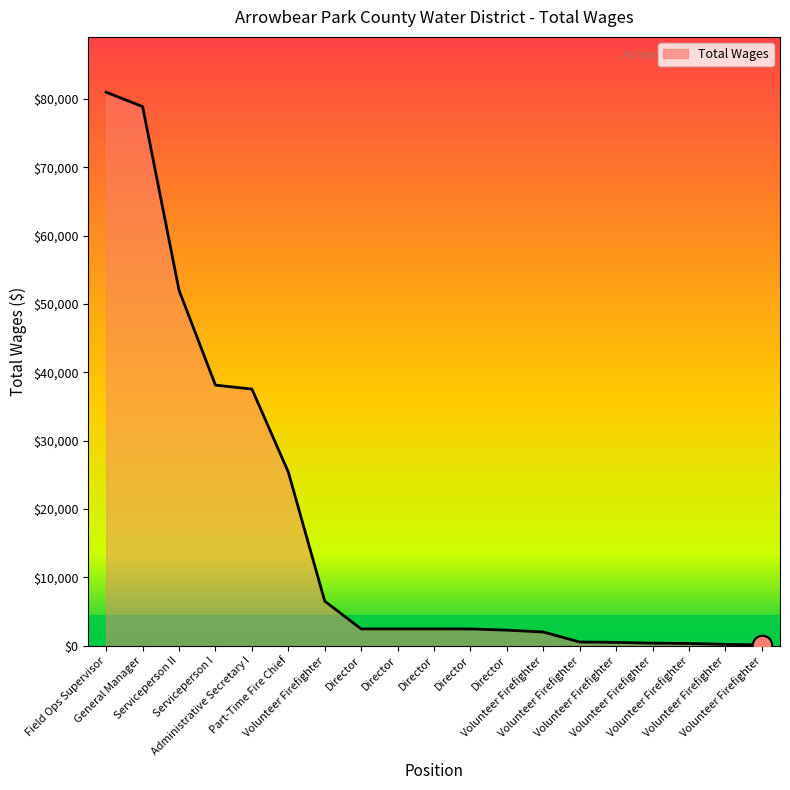

How many lines are shown in the chart?

1